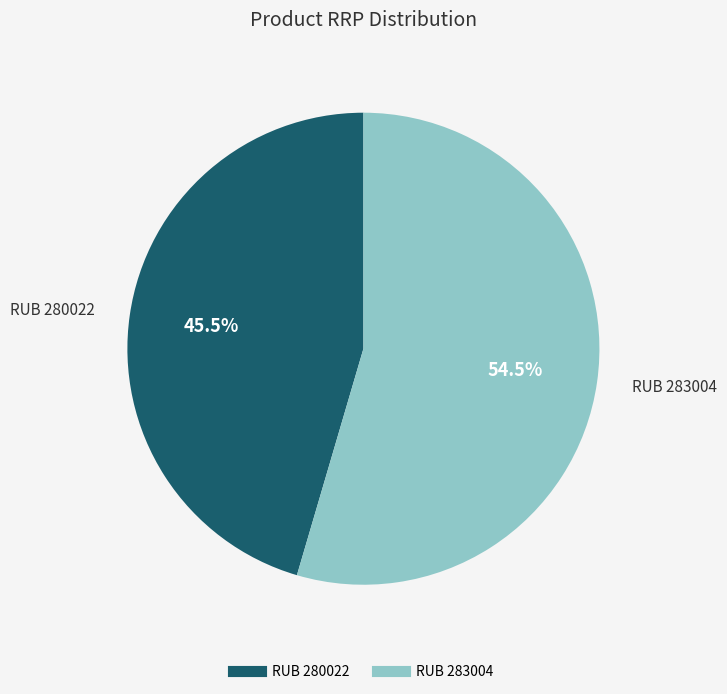

Is the sum of RUB 283004 and RUB 280022 greater than half?

Yes